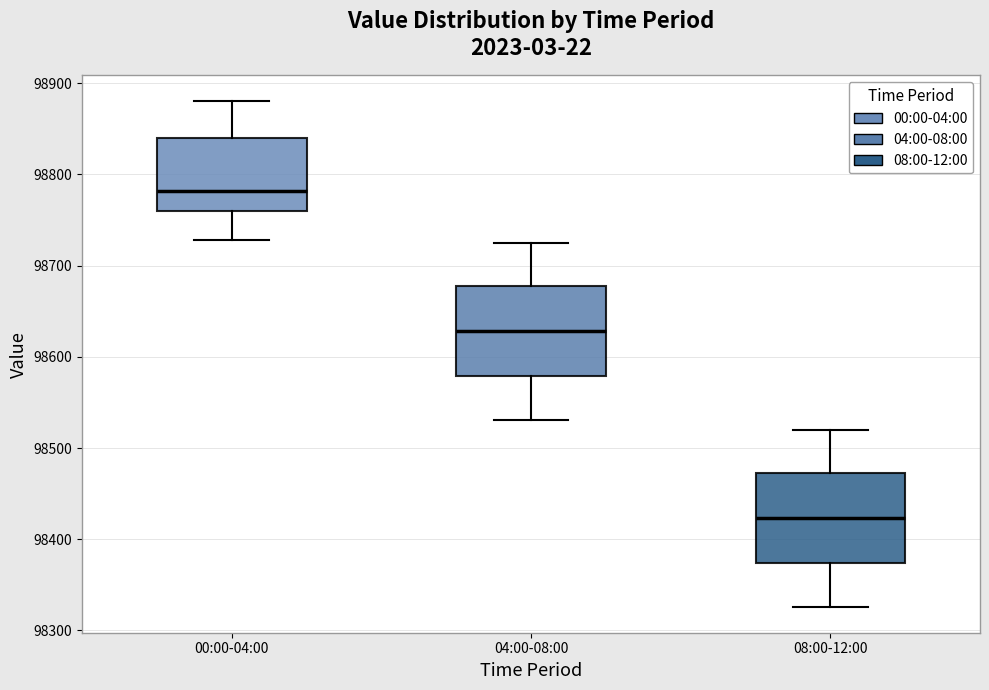

Reading left to right, read every box against the y-axis: the position of its median line, the range the box covers, and the ends of its whiskers. The values are not printed on the chart, so give them approximately, as read against the axis.

00:00-04:00: median 98780, box 98760 to 98840, whiskers 98730 to 98880
04:00-08:00: median 98630, box 98580 to 98680, whiskers 98530 to 98730
08:00-12:00: median 98420, box 98370 to 98470, whiskers 98330 to 98520